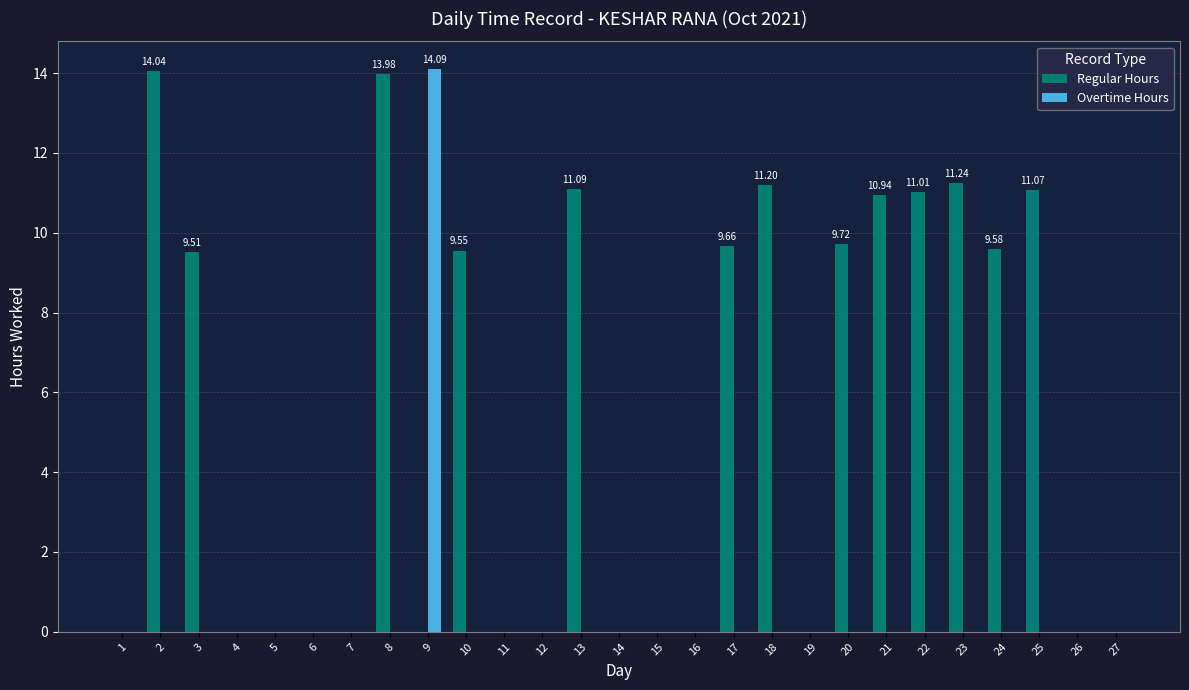

Which series has the largest total across all categories?

Regular Hours